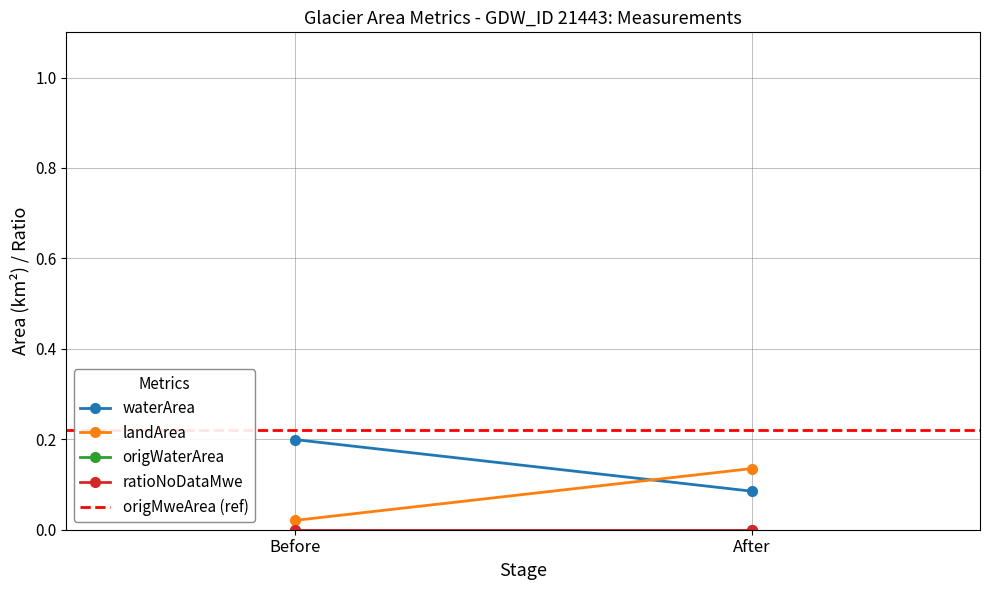

What is the greatest value displayed?

0.2